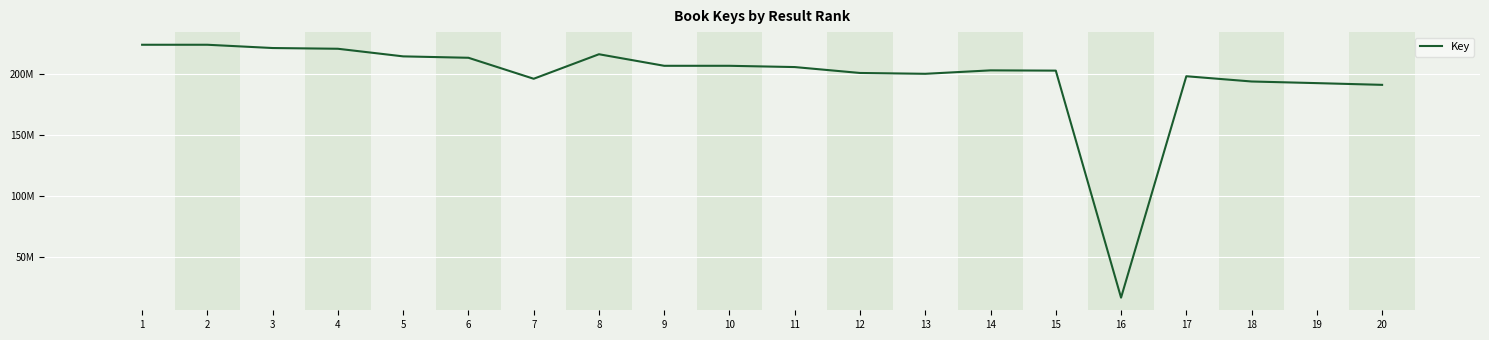

What is the average value?

197175613